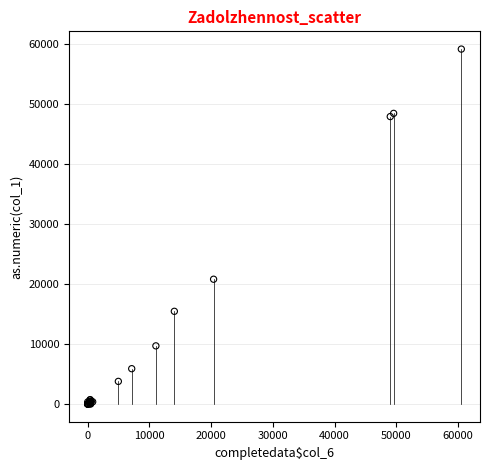

What Y value in the scatter plot is closest to 29597?

20807.6